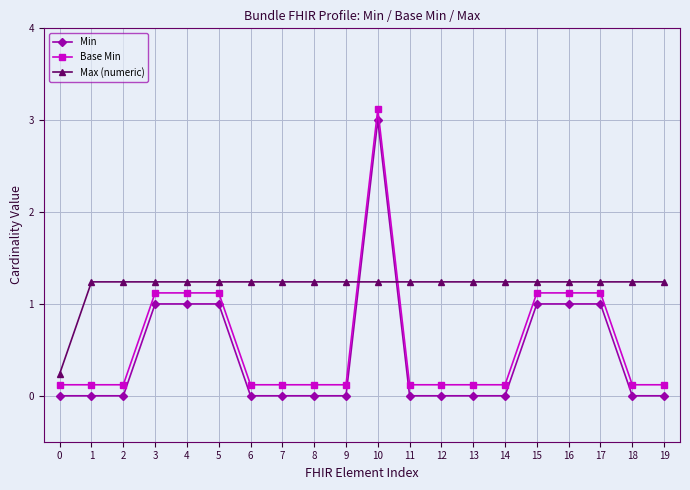

What is the sum of the Base Min values at 16 and 12?

1.2